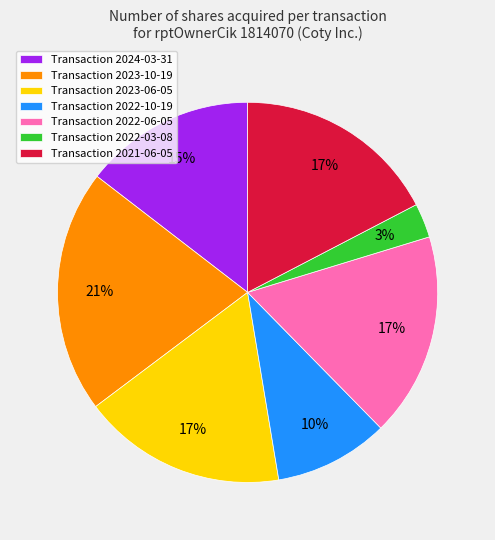

What is the ratio of the value at Transaction 2023-10-19 to the value at Transaction 2024-03-31?

1.4